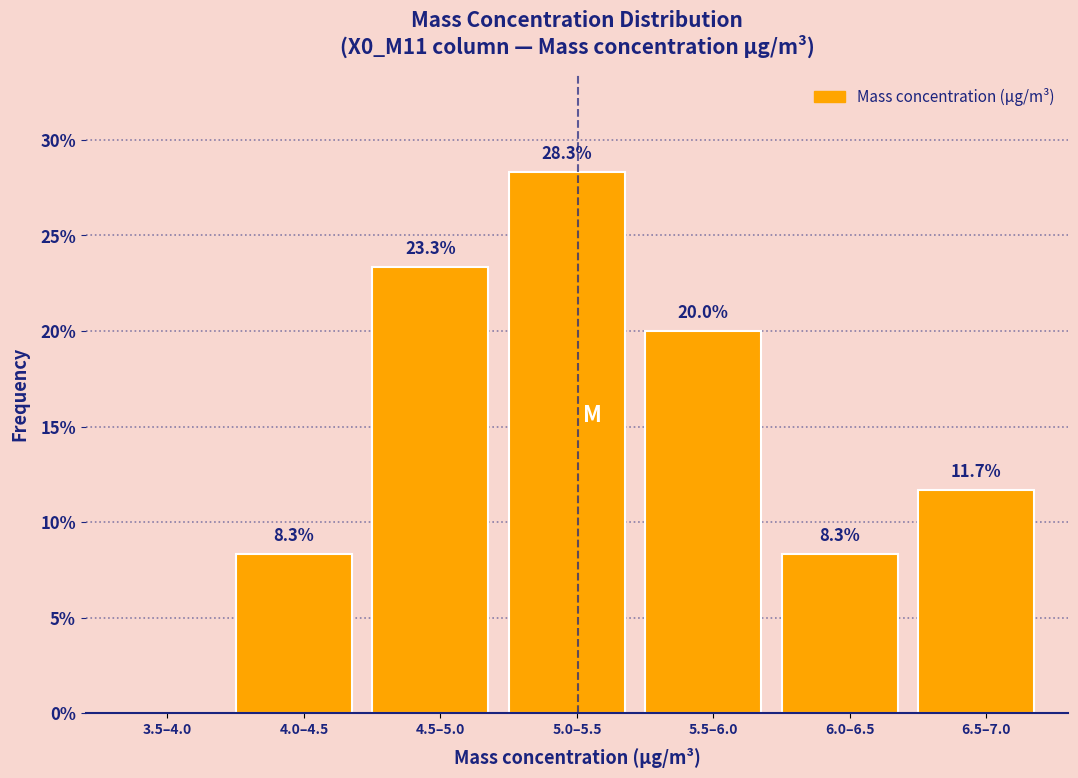

Reading left to right, transcribe all the data shown in this chart.

3.5–4.0=0.0	4.0–4.5=8.3	4.5–5.0=23.3	5.0–5.5=28.3	5.5–6.0=20.0	6.0–6.5=8.3	6.5–7.0=11.7